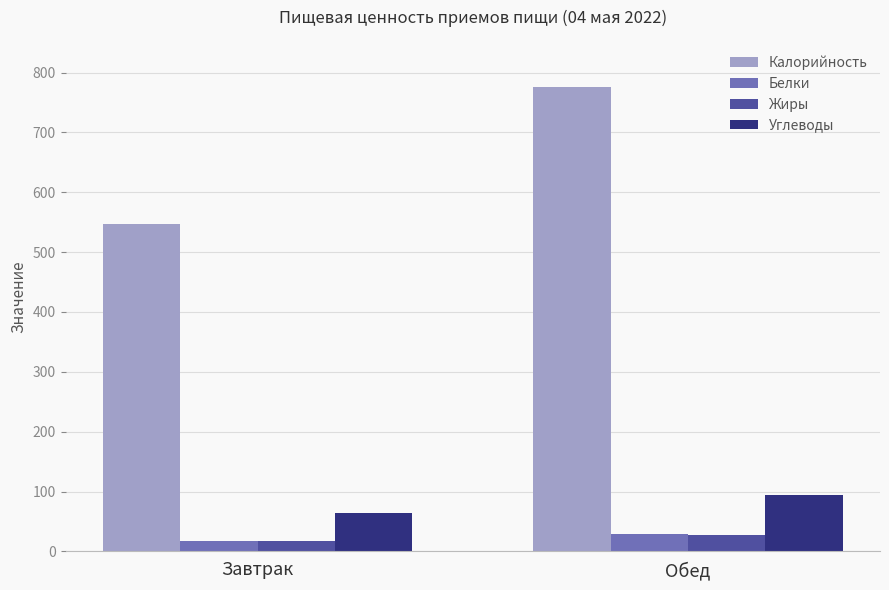

At which category is the sum across all series the highest?

Обед